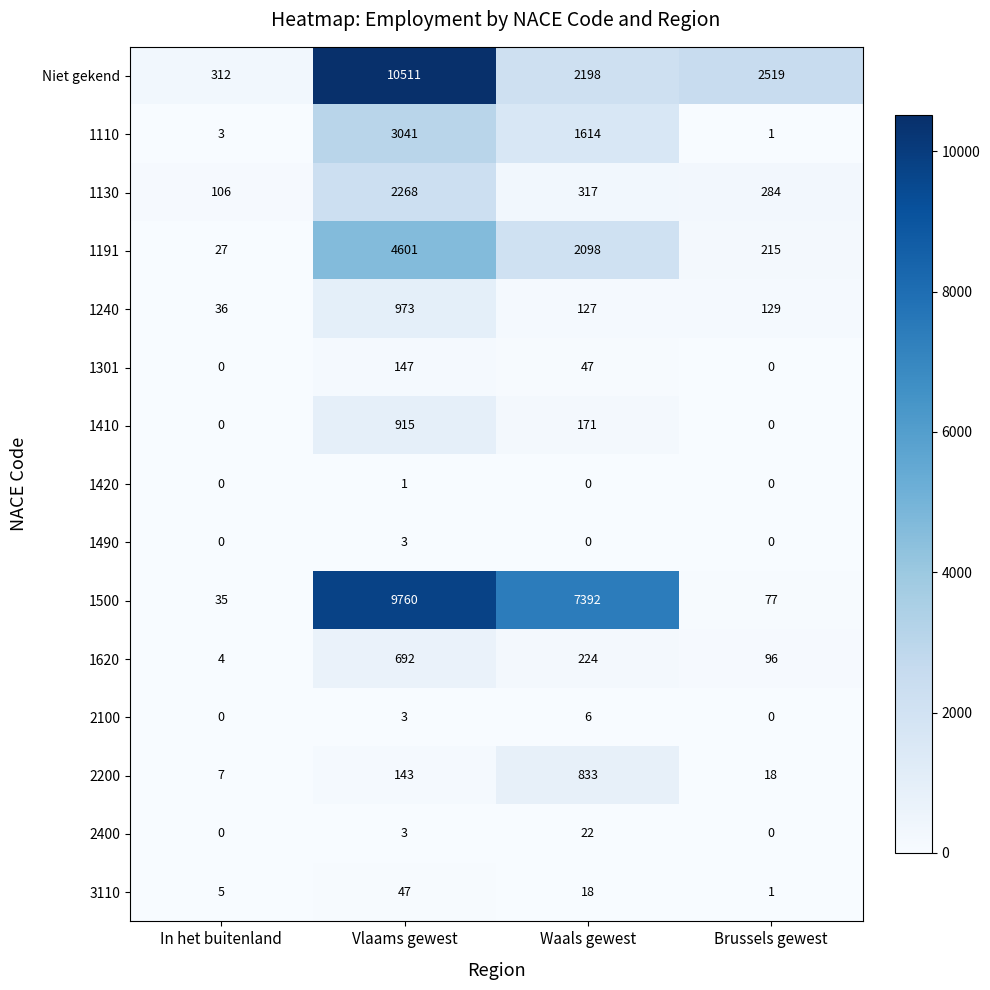

Which series changed the most between In het buitenland and Vlaams gewest?

Niet gekend